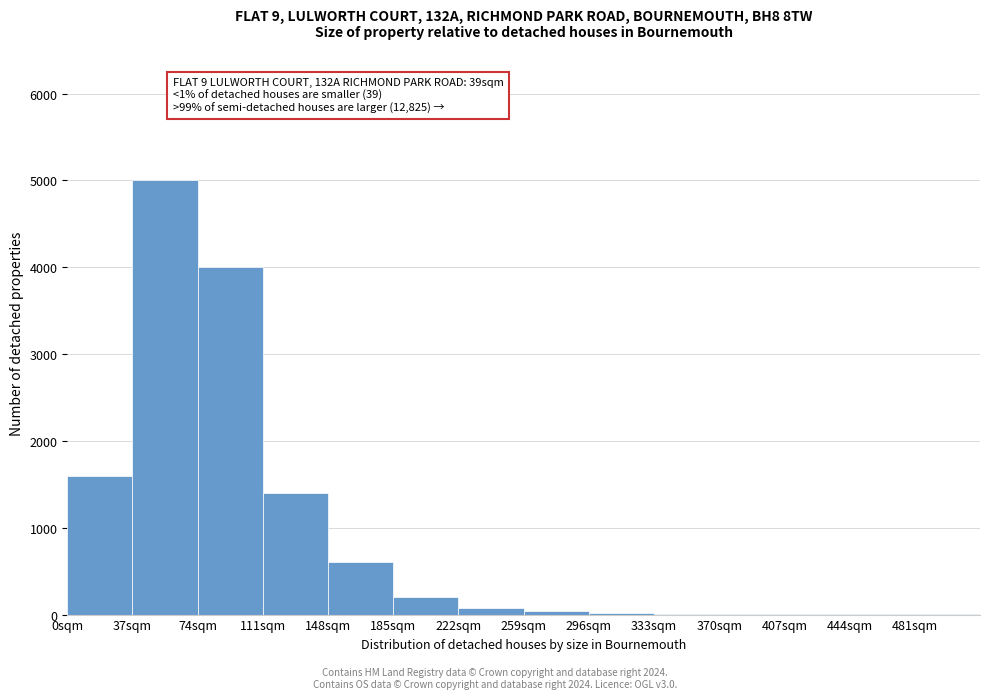

Which range on the x-axis has the tallest bar?

37 to 74